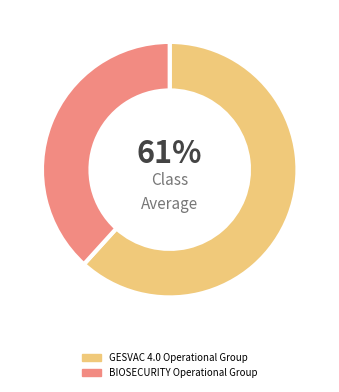

Does GESVAC 4.0 Operational Group account for over 50% of the chart?

Yes